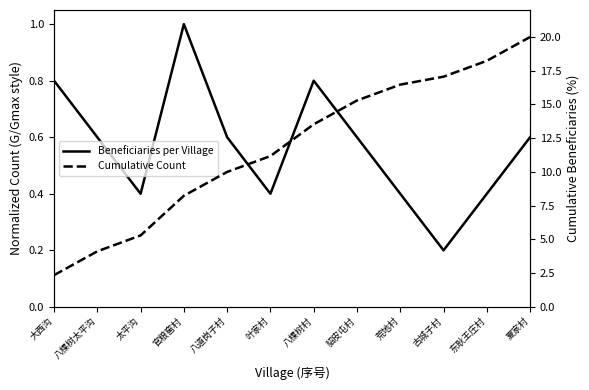

What is the label of the 3rd point from the right?

古城子村